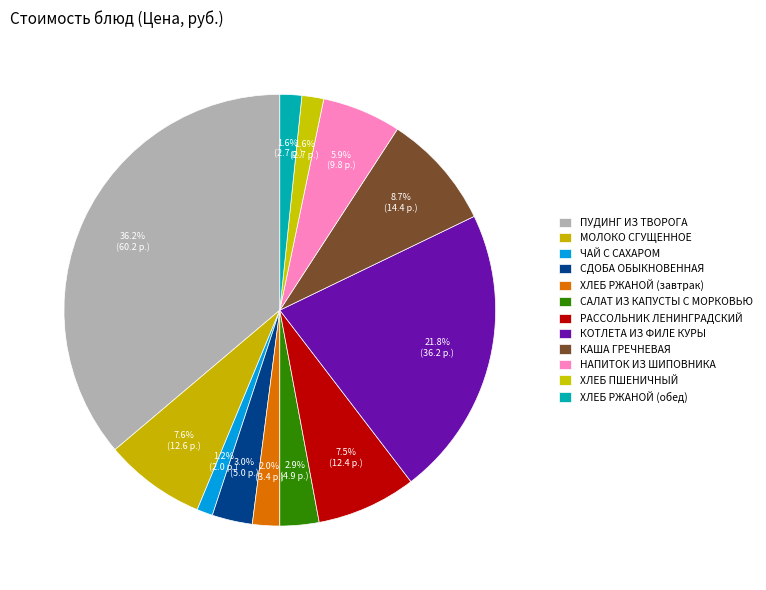

Count the number of slices in the pie.

12